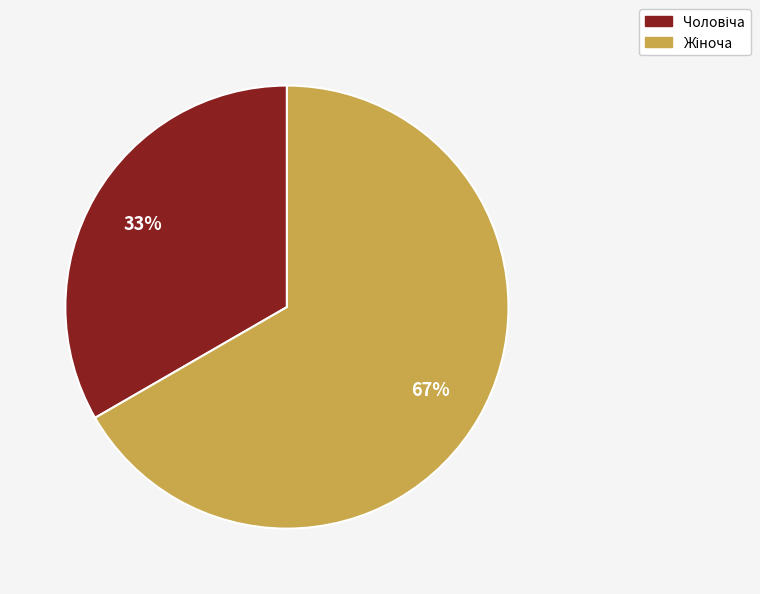

To the nearest percent, what is the average slice percentage?

50%